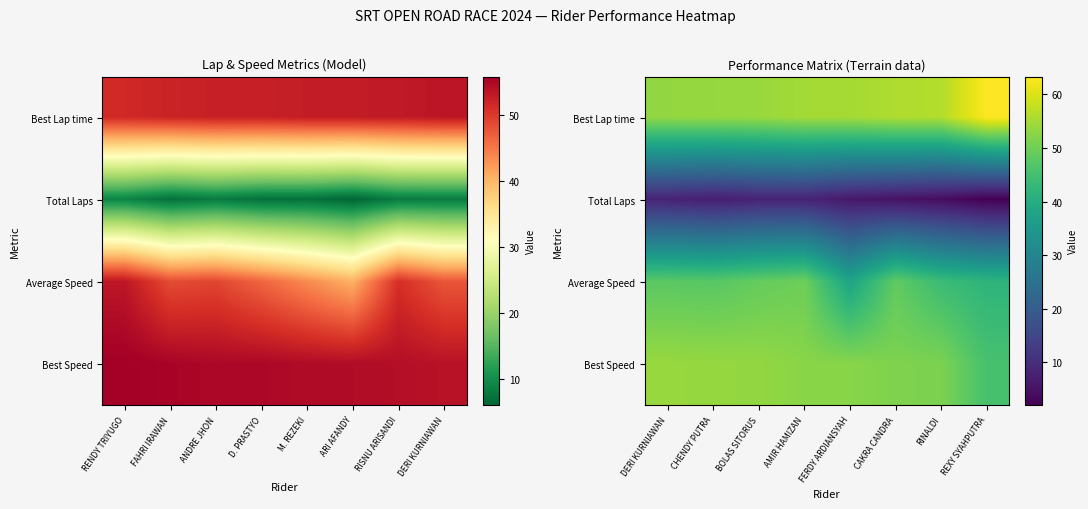

Is the value of Average Speed at CAKRA CANDRA greater than the value of Best Lap time at CHENDY PUTRA?

No